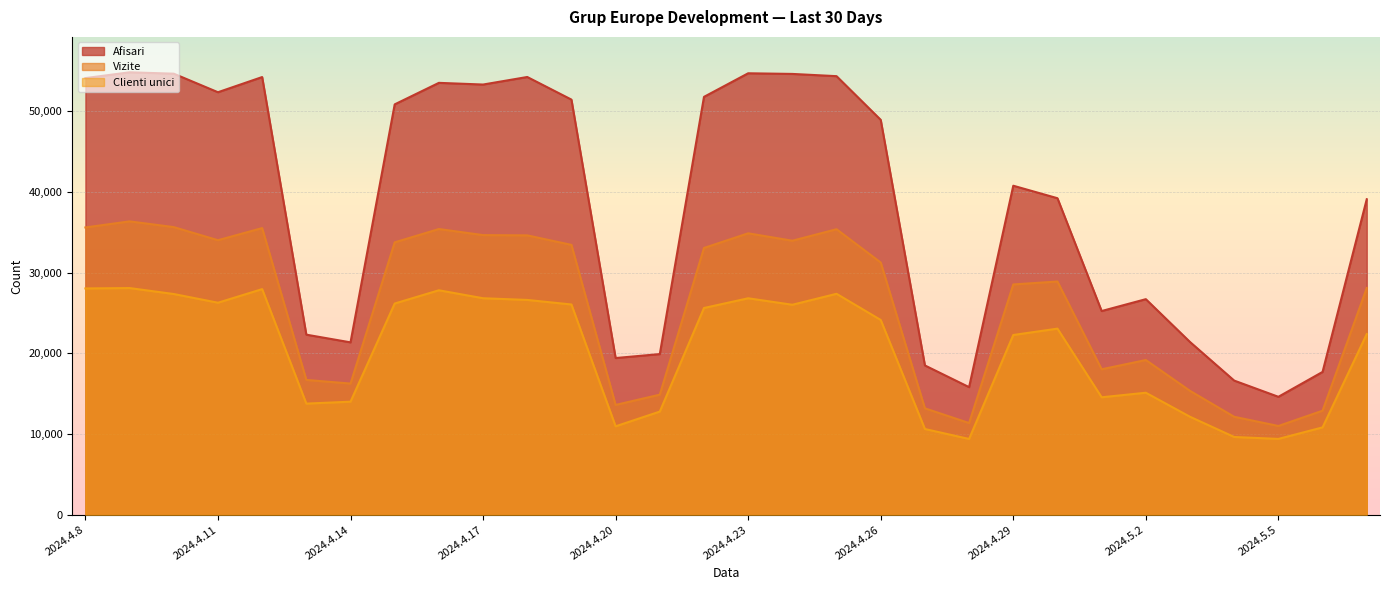

What is the average value of the Afisari series?

38534